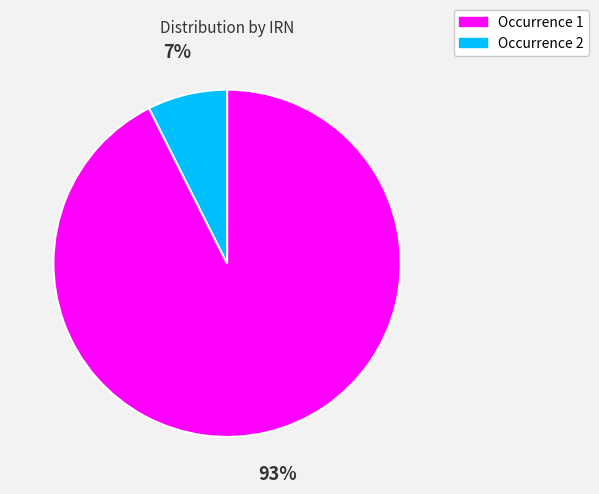

Which slice is the smallest?

Occurrence 2